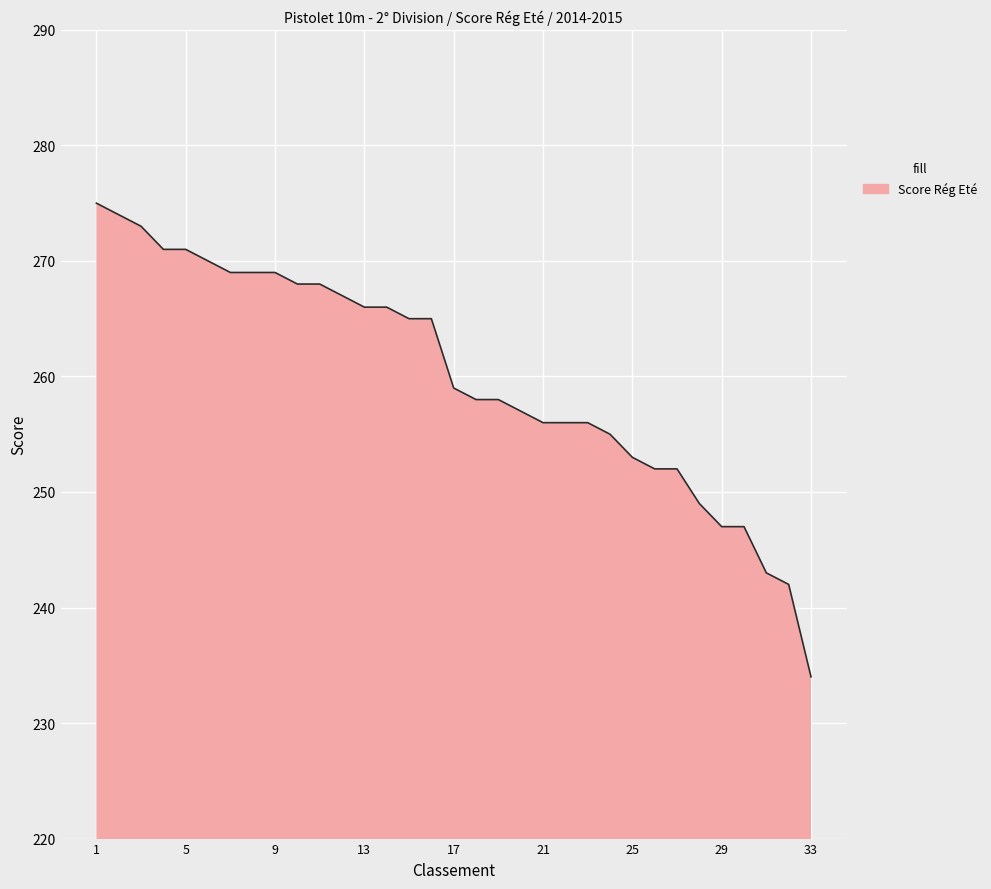

What is the difference between the maximum and minimum values?

41